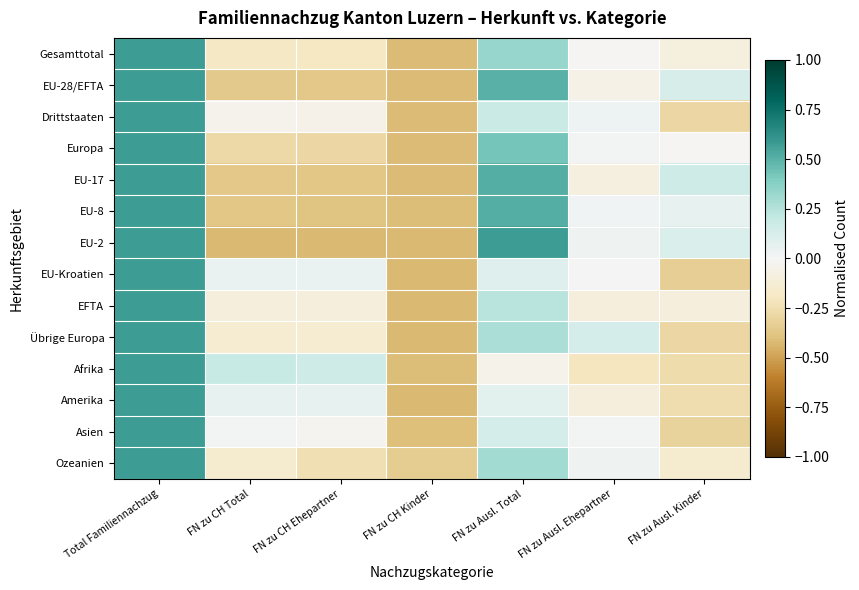

Between FN zu CH Ehepartner and FN zu Ausl. Ehepartner, which series saw the biggest shift?

EU-2